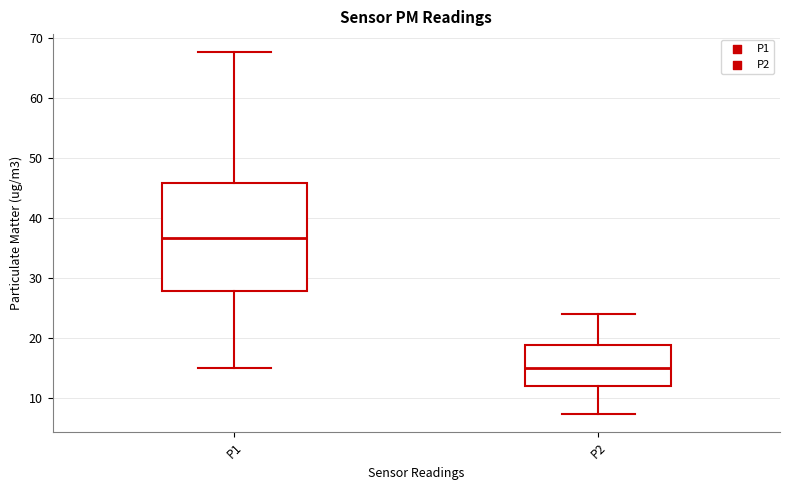

Reading left to right, read every box against the y-axis: the position of its median line, the range the box covers, and the ends of its whiskers. The values are not printed on the chart, so give them approximately, as read against the axis.

P1: median 37, box 28 to 46, whiskers 15 to 68
P2: median 15, box 12 to 19, whiskers 7 to 24